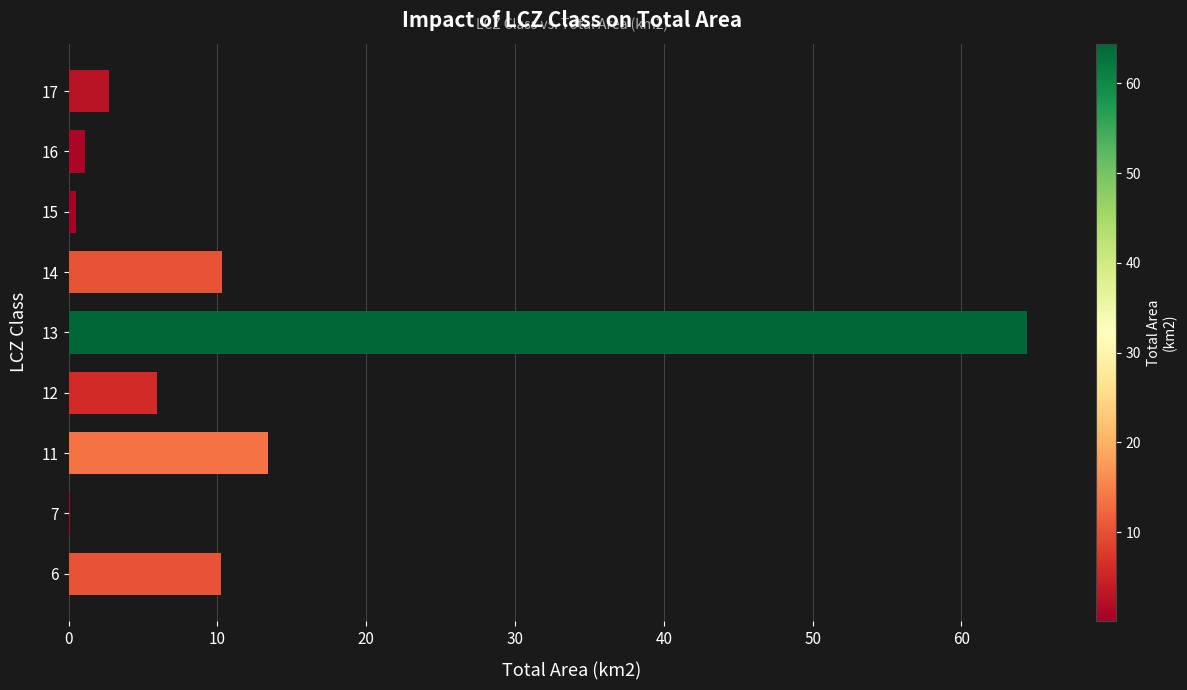

At which category does the chart reach its peak across all series?

13